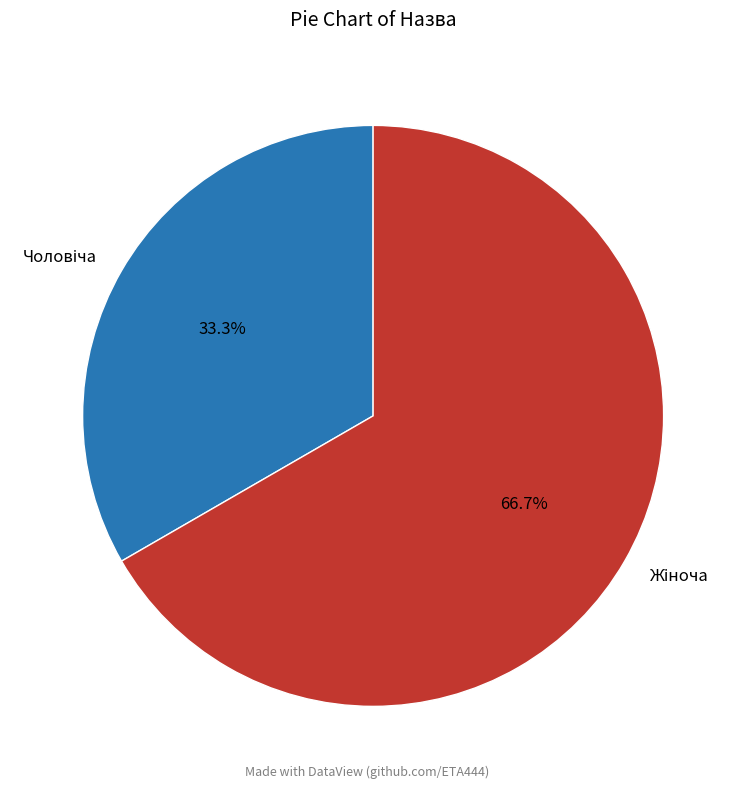

Is there a majority slice in this chart?

Yes